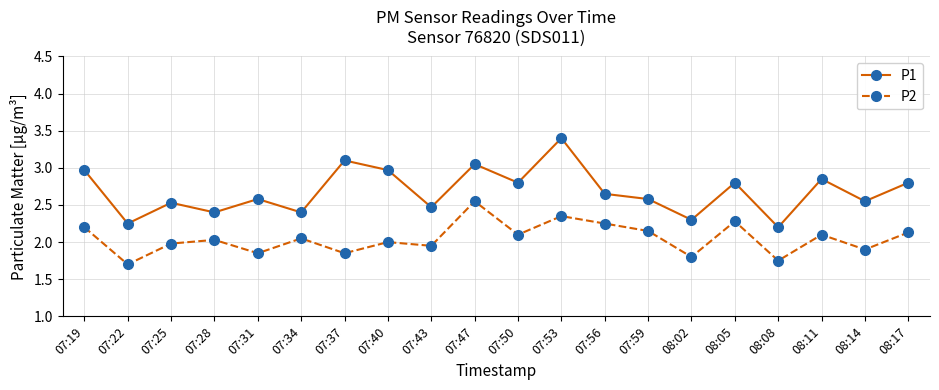

What is the maximum value for P1?

3.4